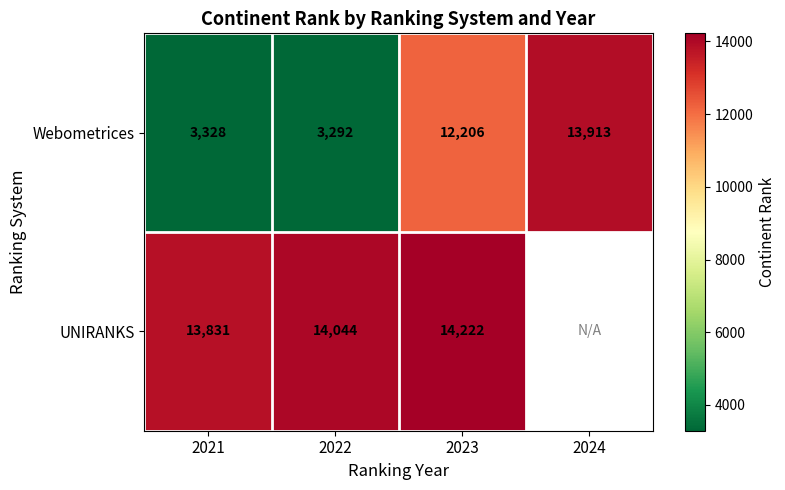

At which category does the chart reach its peak across all series?

2023